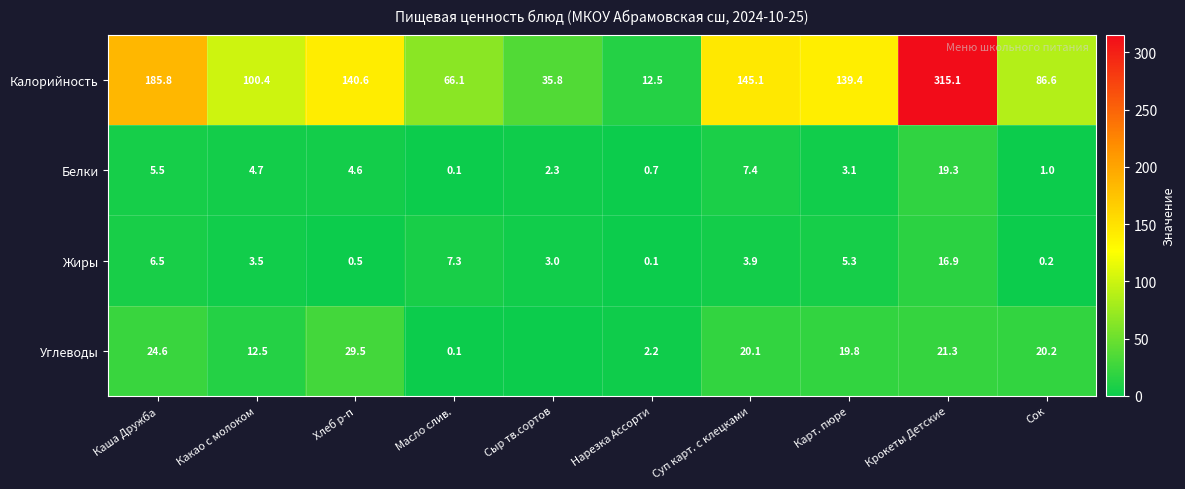

At Суп карт. с клецками, list the series in order from largest to smallest.

Калорийность, Углеводы, Белки, Жиры